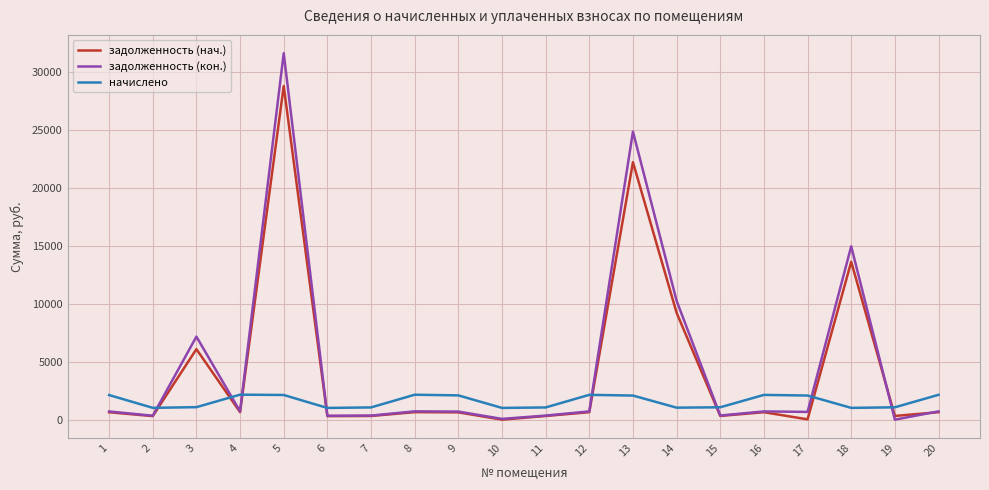

List the series in order of their peak value, lowest first.

начислено, задолженность (нач.), задолженность (кон.)